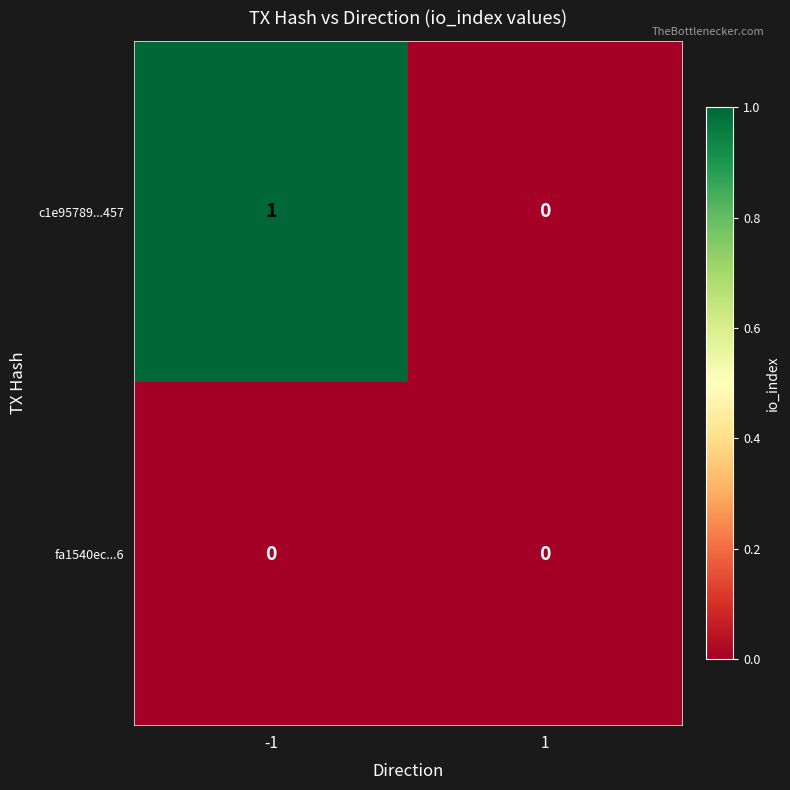

Rank the categories by c1e95789...457 value from highest to lowest.

-1, 1